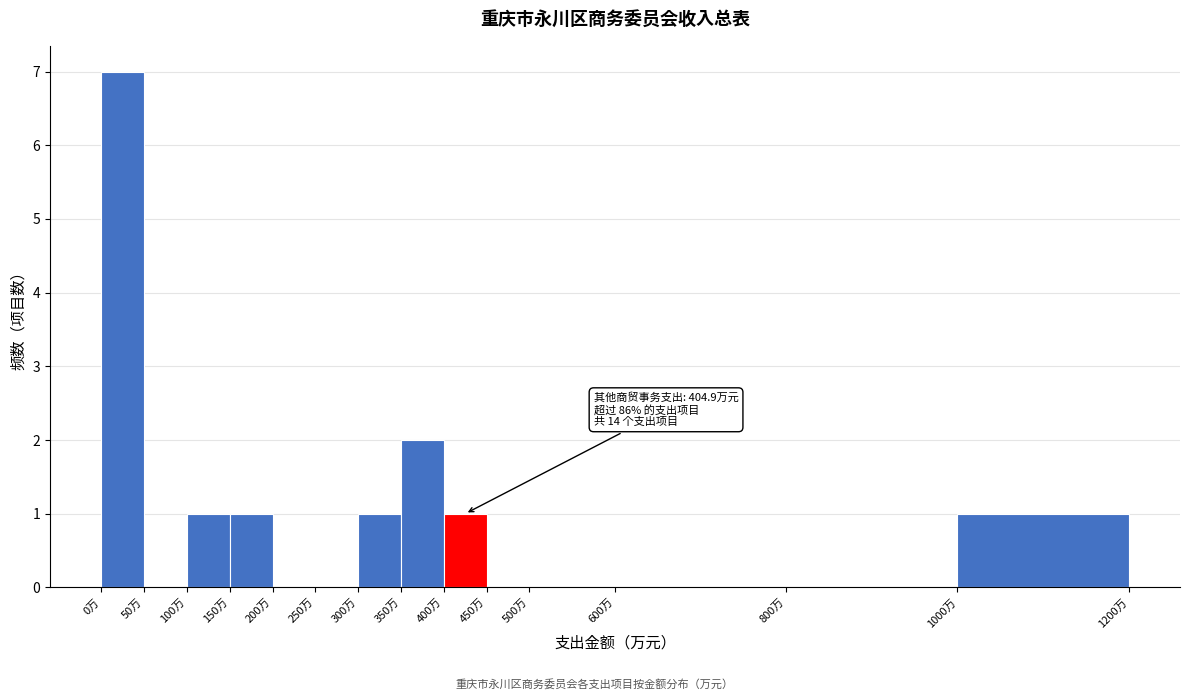

Over which range of the x-axis is the bar tallest?

0 to 50